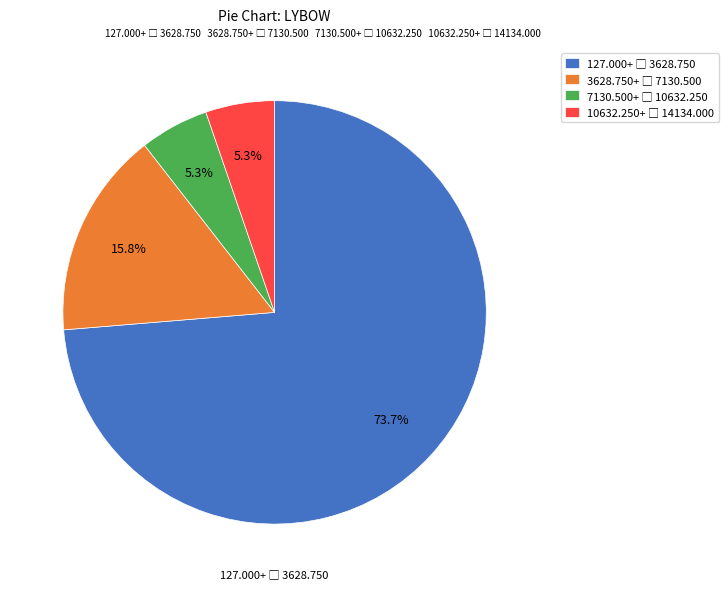

Is there a majority slice in this chart?

Yes